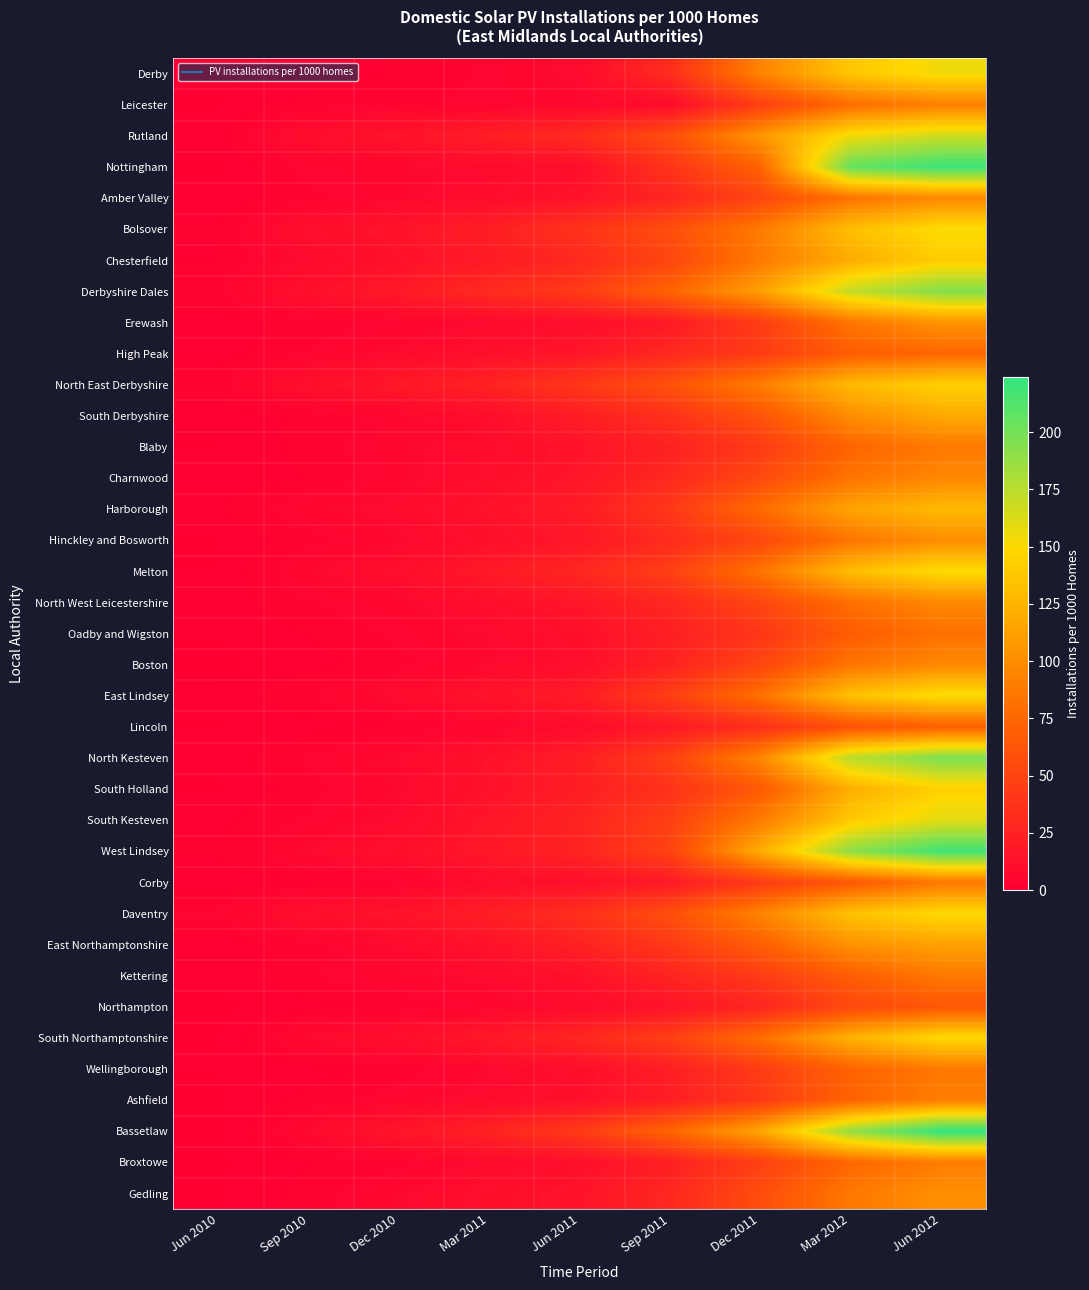

Reading left to right, transcribe all the data shown in this chart.

Derby: Jun 2010=0.4	Sep 2010=1.6	Dec 2010=2.8	Mar 2011=4.8	Jun 2011=7.8	Sep 2011=32.7	Dec 2011=93.6	Mar 2012=137.6	Jun 2012=154.5
Leicester: Jun 2010=0.6	Sep 2010=3.2	Dec 2010=4.0	Mar 2011=4.8	Jun 2011=6.0	Sep 2011=9.0	Dec 2011=45.9	Mar 2012=79.9	Jun 2012=91.4
Rutland: Jun 2010=1.9	Sep 2010=9.9	Dec 2010=14.9	Mar 2011=22.3	Jun 2011=32.2	Sep 2011=57.6	Dec 2011=106.5	Mar 2012=153.6	Jun 2012=167.2
Nottingham: Jun 2010=0.4	Sep 2010=5.0	Dec 2010=5.9	Mar 2011=7.8	Jun 2011=10.8	Sep 2011=38.1	Dec 2011=72.6	Mar 2012=205.1	Jun 2012=220.7
Amber Valley: Jun 2010=1.3	Sep 2010=3.9	Dec 2010=5.9	Mar 2011=9.4	Jun 2011=14.9	Sep 2011=27.2	Dec 2011=50.9	Mar 2012=83.4	Jun 2012=97.7
Bolsover: Jun 2010=2.7	Sep 2010=10.6	Dec 2010=15.0	Mar 2011=22.4	Jun 2011=37.5	Sep 2011=57.5	Dec 2011=88.5	Mar 2012=132.2	Jun 2012=151.7
Chesterfield: Jun 2010=2.5	Sep 2010=7.5	Dec 2010=12.7	Mar 2011=20.0	Jun 2011=29.9	Sep 2011=51.2	Dec 2011=87.6	Mar 2012=120.6	Jun 2012=141.8
Derbyshire Dales: Jun 2010=4.3	Sep 2010=12.0	Dec 2010=19.1	Mar 2011=31.4	Jun 2011=44.0	Sep 2011=73.6	Dec 2011=112.4	Mar 2012=171.5	Jun 2012=194.3
Erewash: Jun 2010=1.6	Sep 2010=3.2	Dec 2010=4.8	Mar 2011=7.4	Jun 2011=10.4	Sep 2011=18.9	Dec 2011=44.0	Mar 2012=85.1	Jun 2012=104.8
High Peak: Jun 2010=1.5	Sep 2010=4.4	Dec 2010=7.6	Mar 2011=11.6	Jun 2011=16.8	Sep 2011=30.1	Dec 2011=44.1	Mar 2012=68.0	Jun 2012=74.9
North East Derbyshire: Jun 2010=3.7	Sep 2010=11.7	Dec 2010=18.1	Mar 2011=25.9	Jun 2011=40.8	Sep 2011=60.1	Dec 2011=90.2	Mar 2012=129.2	Jun 2012=144.1
South Derbyshire: Jun 2010=1.3	Sep 2010=3.1	Dec 2010=5.7	Mar 2011=10.0	Jun 2011=21.9	Sep 2011=36.0	Dec 2011=61.3	Mar 2012=100.4	Jun 2012=118.7
Blaby: Jun 2010=0.8	Sep 2010=3.3	Dec 2010=5.9	Mar 2011=9.3	Jun 2011=14.7	Sep 2011=24.7	Dec 2011=42.9	Mar 2012=73.8	Jun 2012=87.7
Charnwood: Jun 2010=1.3	Sep 2010=2.6	Dec 2010=5.7	Mar 2011=10.4	Jun 2011=16.4	Sep 2011=29.9	Dec 2011=54.1	Mar 2012=84.5	Jun 2012=96.5
Harborough: Jun 2010=2.5	Sep 2010=5.9	Dec 2010=8.2	Mar 2011=13.9	Jun 2011=20.4	Sep 2011=41.1	Dec 2011=78.5	Mar 2012=115.0	Jun 2012=129.4
Hinckley and Bosworth: Jun 2010=0.7	Sep 2010=3.7	Dec 2010=6.3	Mar 2011=11.3	Jun 2011=17.2	Sep 2011=31.7	Dec 2011=52.5	Mar 2012=84.5	Jun 2012=101.2
Melton: Jun 2010=0.9	Sep 2010=6.4	Dec 2010=10.5	Mar 2011=19.3	Jun 2011=28.4	Sep 2011=46.8	Dec 2011=84.4	Mar 2012=131.6	Jun 2012=151.4
North West Leicestershire: Jun 2010=1.3	Sep 2010=4.3	Dec 2010=5.8	Mar 2011=10.3	Jun 2011=17.0	Sep 2011=29.1	Dec 2011=51.6	Mar 2012=81.2	Jun 2012=97.5
Oadby and Wigston: Jun 2010=0.9	Sep 2010=2.7	Dec 2010=4.9	Mar 2011=7.1	Jun 2011=11.6	Sep 2011=23.1	Dec 2011=39.5	Mar 2012=68.0	Jun 2012=82.2
Boston: Jun 2010=0.4	Sep 2010=1.8	Dec 2010=3.6	Mar 2011=6.5	Jun 2011=10.4	Sep 2011=25.1	Dec 2011=50.9	Mar 2012=84.6	Jun 2012=97.5
East Lindsey: Jun 2010=1.3	Sep 2010=4.3	Dec 2010=8.2	Mar 2011=14.9	Jun 2011=21.1	Sep 2011=46.2	Dec 2011=82.0	Mar 2012=134.1	Jun 2012=152.0
Lincoln: Jun 2010=0.7	Sep 2010=1.7	Dec 2010=2.4	Mar 2011=5.2	Jun 2011=8.6	Sep 2011=18.3	Dec 2011=34.7	Mar 2012=59.0	Jun 2012=69.9
North Kesteven: Jun 2010=1.5	Sep 2010=4.7	Dec 2010=7.1	Mar 2011=13.6	Jun 2011=22.4	Sep 2011=47.8	Dec 2011=96.2	Mar 2012=174.8	Jun 2012=197.0
South Holland: Jun 2010=0.5	Sep 2010=3.7	Dec 2010=6.4	Mar 2011=13.0	Jun 2011=22.0	Sep 2011=36.5	Dec 2011=66.2	Mar 2012=121.8	Jun 2012=144.3
South Kesteven: Jun 2010=2.1	Sep 2010=4.6	Dec 2010=7.5	Mar 2011=16.9	Jun 2011=26.2	Sep 2011=46.7	Dec 2011=89.0	Mar 2012=139.3	Jun 2012=159.6
West Lindsey: Jun 2010=2.8	Sep 2010=7.3	Dec 2010=11.8	Mar 2011=17.9	Jun 2011=26.4	Sep 2011=49.1	Dec 2011=120.7	Mar 2012=190.7	Jun 2012=218.9
Corby: Jun 2010=1.2	Sep 2010=2.3	Dec 2010=3.5	Mar 2011=9.4	Jun 2011=12.1	Sep 2011=19.2	Dec 2011=43.1	Mar 2012=64.6	Jun 2012=86.9
Daventry: Jun 2010=4.9	Sep 2010=11.4	Dec 2010=14.5	Mar 2011=22.8	Jun 2011=34.5	Sep 2011=57.9	Dec 2011=94.2	Mar 2012=134.6	Jun 2012=149.4
East Northamptonshire: Jun 2010=1.4	Sep 2010=3.5	Dec 2010=7.6	Mar 2011=13.8	Jun 2011=24.4	Sep 2011=41.8	Dec 2011=69.7	Mar 2012=103.6	Jun 2012=113.7
Kettering: Jun 2010=1.5	Sep 2010=4.2	Dec 2010=6.1	Mar 2011=7.9	Jun 2011=12.8	Sep 2011=26.5	Dec 2011=43.7	Mar 2012=68.5	Jun 2012=87.4
Northampton: Jun 2010=0.3	Sep 2010=2.0	Dec 2010=3.0	Mar 2011=5.3	Jun 2011=8.4	Sep 2011=14.6	Dec 2011=27.6	Mar 2012=53.1	Jun 2012=63.3
South Northamptonshire: Jun 2010=0.8	Sep 2010=7.3	Dec 2010=10.6	Mar 2011=18.2	Jun 2011=28.3	Sep 2011=46.7	Dec 2011=80.0	Mar 2012=124.3	Jun 2012=149.2
Wellingborough: Jun 2010=0.9	Sep 2010=1.8	Dec 2010=3.0	Mar 2011=6.6	Jun 2011=10.9	Sep 2011=22.0	Dec 2011=44.0	Mar 2012=73.0	Jun 2012=87.2
Ashfield: Jun 2010=0.6	Sep 2010=3.1	Dec 2010=5.4	Mar 2011=8.5	Jun 2011=11.8	Sep 2011=22.2	Dec 2011=41.9	Mar 2012=72.5	Jun 2012=90.7
Bassetlaw: Jun 2010=0.6	Sep 2010=6.9	Dec 2010=16.2	Mar 2011=25.5	Jun 2011=43.5	Sep 2011=74.0	Dec 2011=117.0	Mar 2012=188.4	Jun 2012=224.0
Broxtowe: Jun 2010=0.6	Sep 2010=2.5	Dec 2010=3.7	Mar 2011=8.0	Jun 2011=11.0	Sep 2011=23.3	Dec 2011=46.2	Mar 2012=75.0	Jun 2012=89.5
Gedling: Jun 2010=0.6	Sep 2010=3.4	Dec 2010=6.4	Mar 2011=11.1	Jun 2011=14.7	Sep 2011=29.0	Dec 2011=56.4	Mar 2012=87.0	Jun 2012=101.7